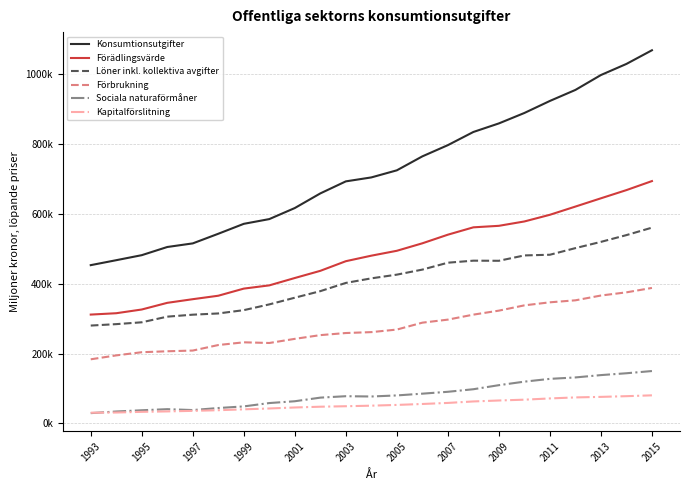

List the series in order of their peak value, lowest first.

Kapitalförslitning, Sociala naturaförmåner, Förbrukning, Löner inkl. kollektiva avgifter, Förädlingsvärde, Konsumtionsutgifter